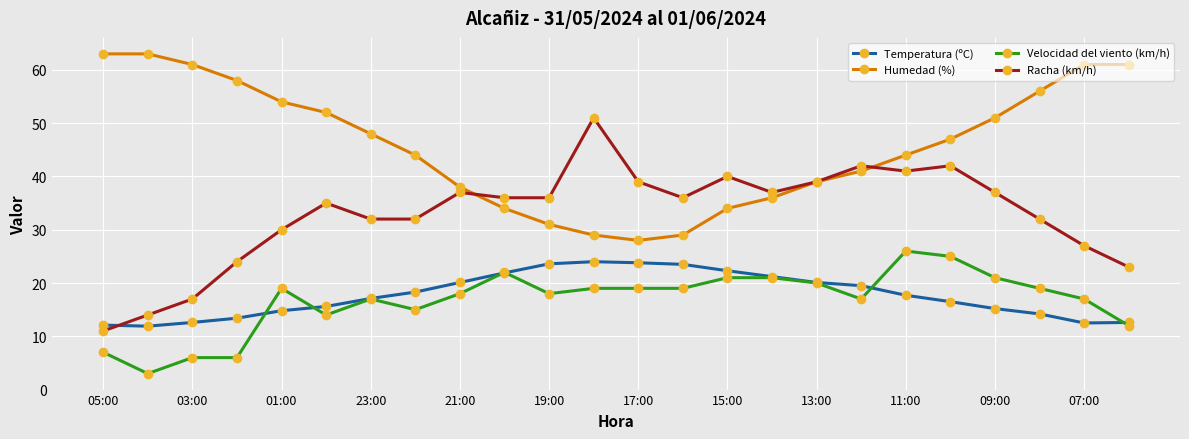

What is the highest value of the Humedad (%) series?

63.0